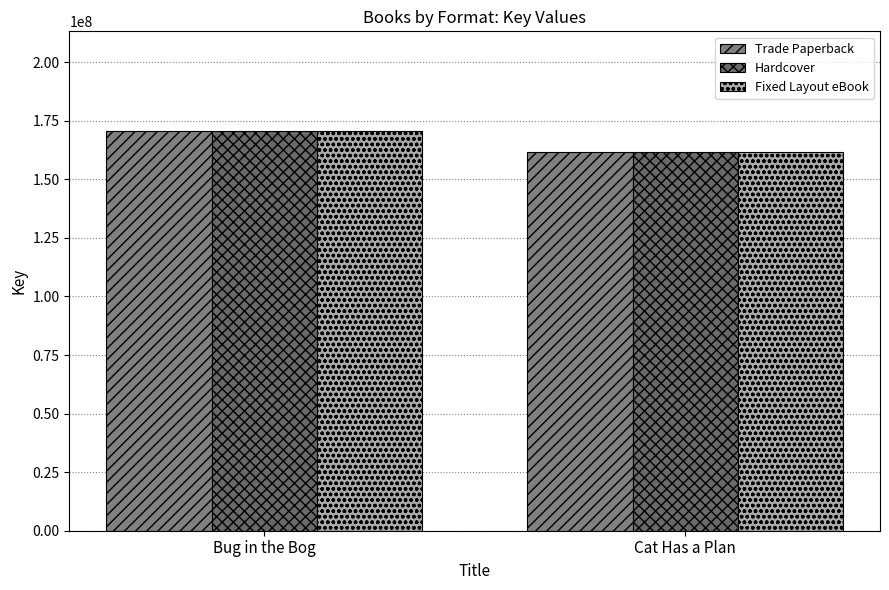

What is the value of the Hardcover bar at the 1st from the left?

170541077